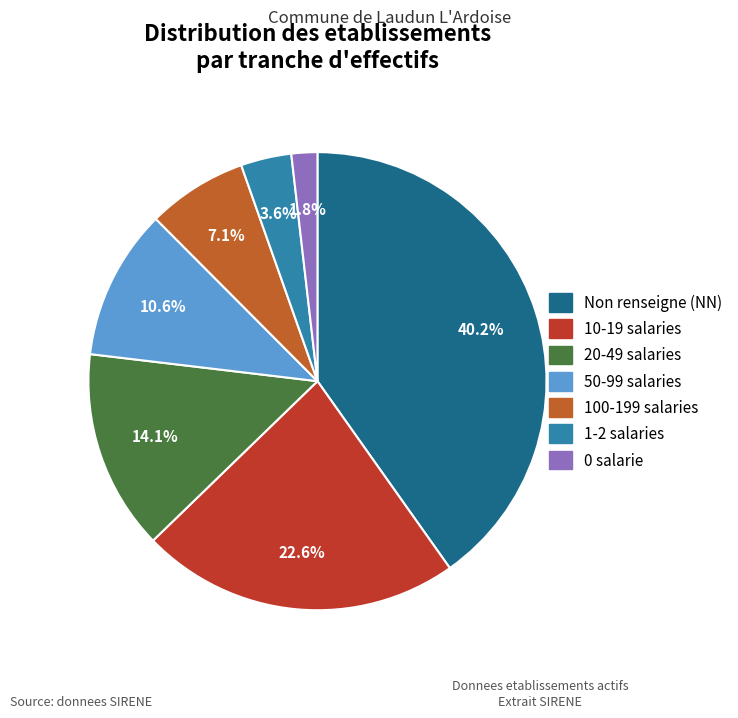

Count the number of slices in the pie.

7